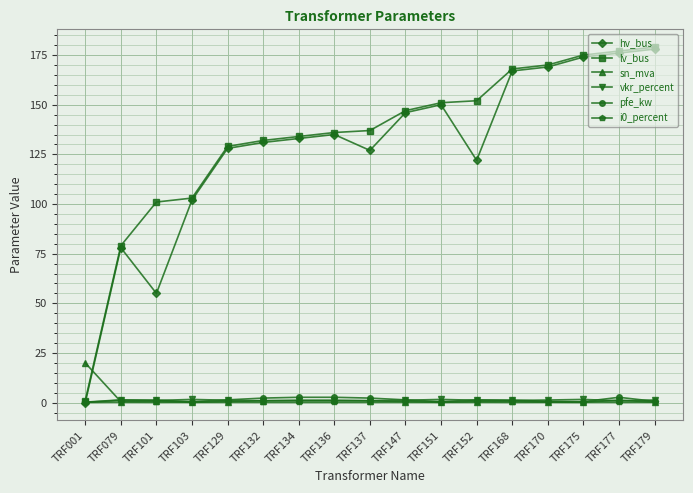

What are all the series names shown in the legend?

hv_bus, lv_bus, sn_mva, vkr_percent, pfe_kw, i0_percent